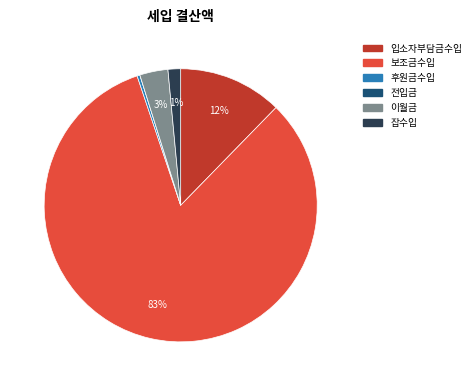

Is it true that 잡수입 is 1% of the pie?

True